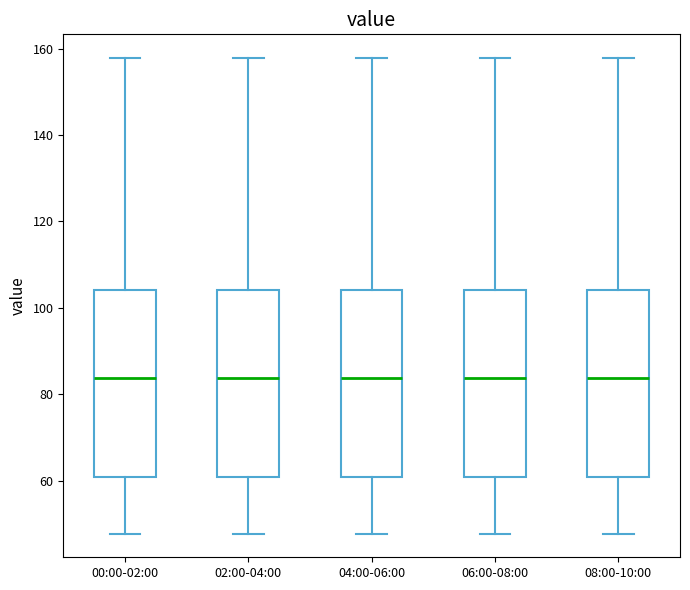

Reading left to right, read every box against the y-axis: the position of its median line, the range the box covers, and the ends of its whiskers. The values are not printed on the chart, so give them approximately, as read against the axis.

00:00-02:00: median 84, box 60 to 104, whiskers 48 to 158
02:00-04:00: median 84, box 60 to 104, whiskers 48 to 158
04:00-06:00: median 84, box 60 to 104, whiskers 48 to 158
06:00-08:00: median 84, box 60 to 104, whiskers 48 to 158
08:00-10:00: median 84, box 60 to 104, whiskers 48 to 158